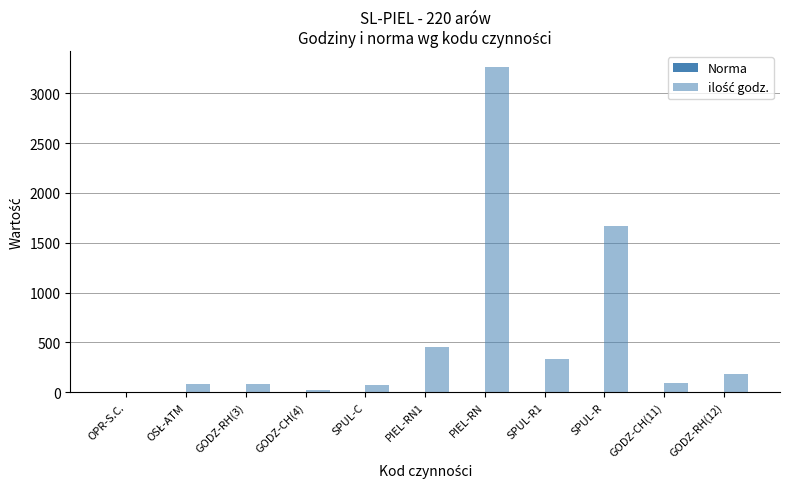

What is the difference between the maximum and minimum values in the ilość godz. series?

3261.4